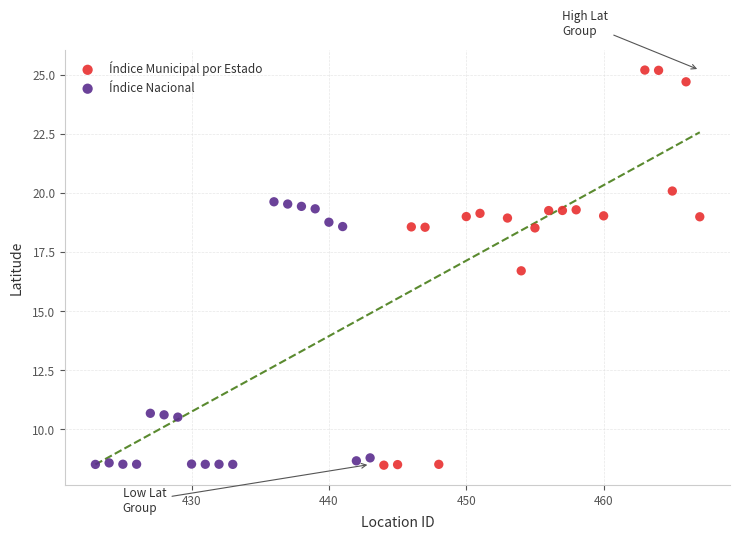

Which series has the widest spread of Y values?

Índice Municipal por Estado